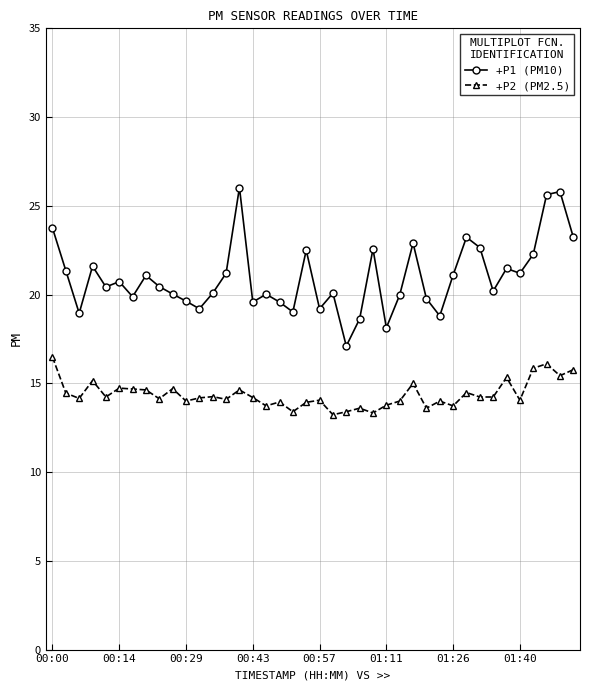

True or false: +P2 (PM2.5) and +P1 (PM10) cross at least once.

False